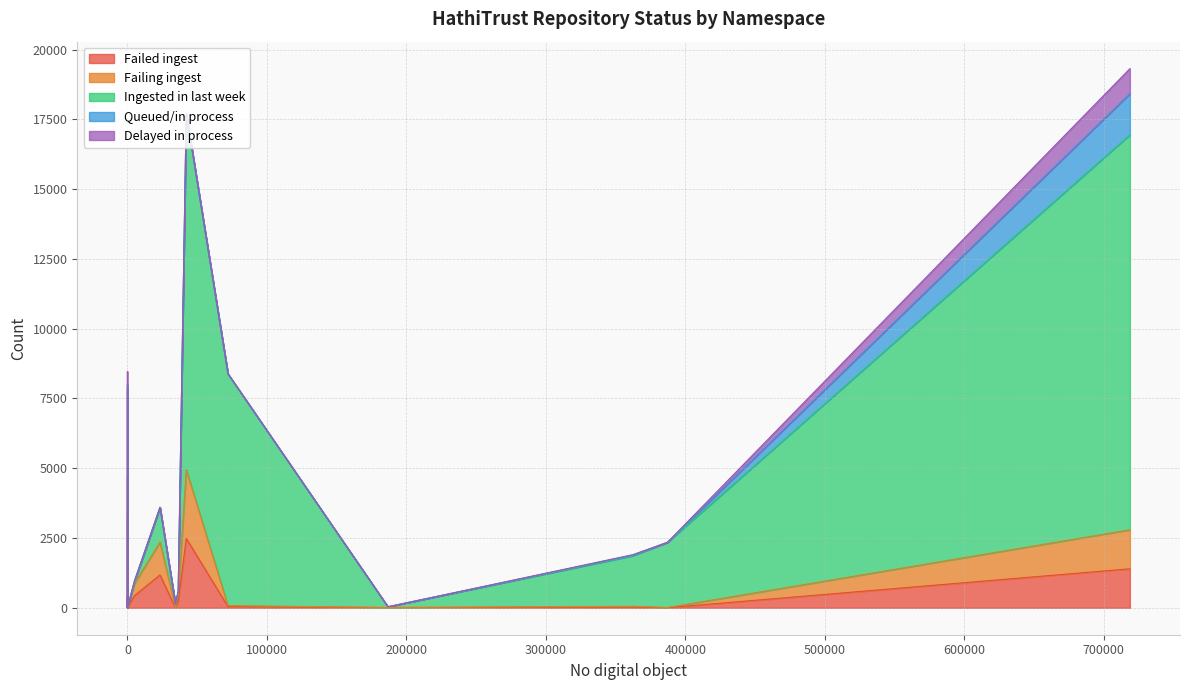

True or false: Failing ingest has more than 2 points higher than both neighbors.

True